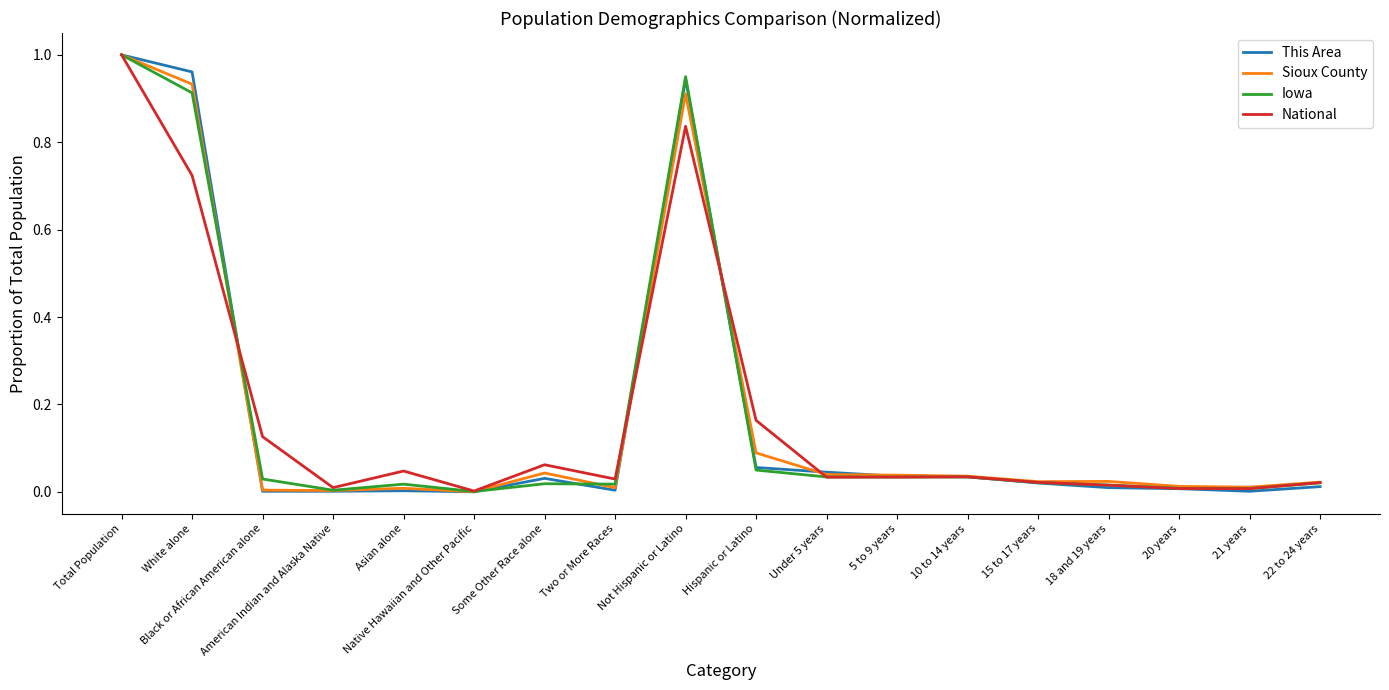

What position from the right is Under 5 years?

8